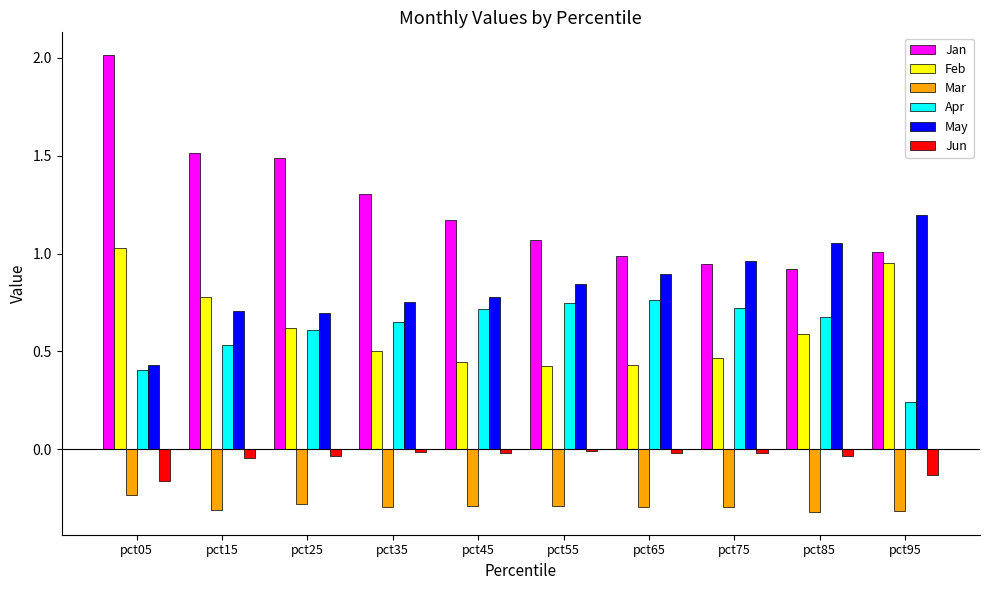

What is the minimum value shown in the chart?

-0.3